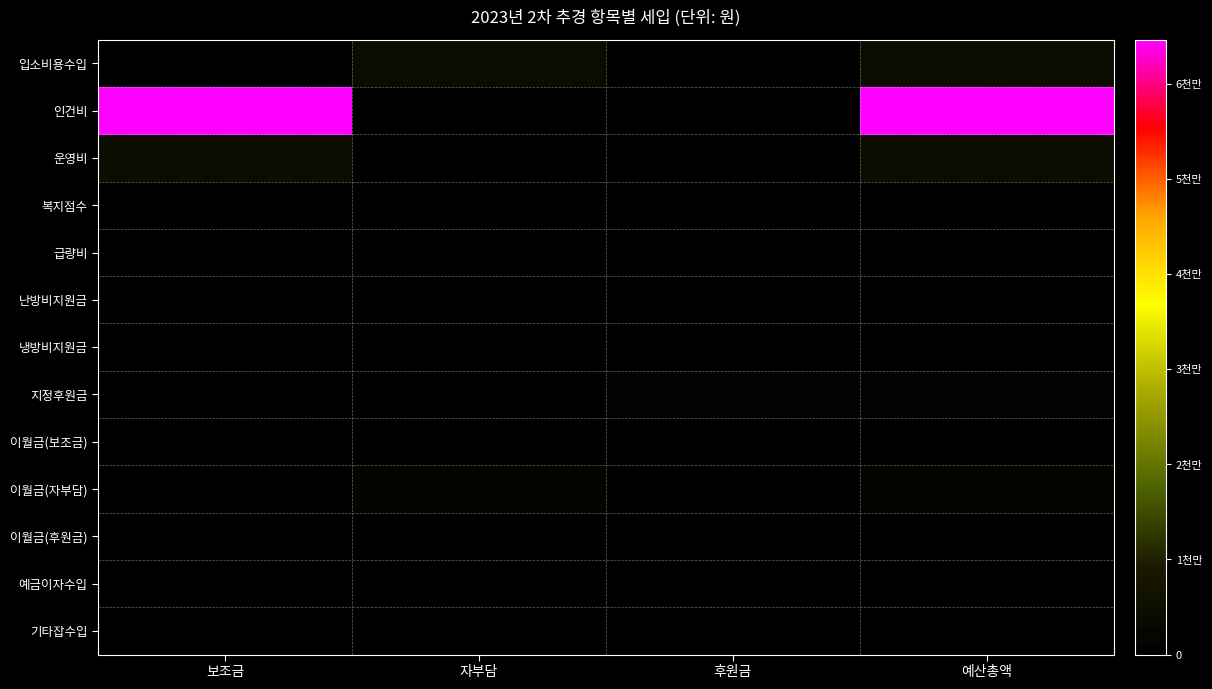

Reading left to right, what are all the values shown in this chart?

입소비용수입: 보조금=0	자부담=4150000	후원금=0	예산총액=4250000
인건비: 보조금=64633940	자부담=0	후원금=0	예산총액=64633940
운영비: 보조금=4503760	자부담=0	후원금=0	예산총액=4503760
복지점수: 보조금=350000	자부담=0	후원금=0	예산총액=350000
급량비: 보조금=450000	자부담=0	후원금=0	예산총액=450000
난방비지원금: 보조금=600000	자부담=0	후원금=0	예산총액=600000
냉방비지원금: 보조금=200000	자부담=0	후원금=0	예산총액=200000
지정후원금: 보조금=0	자부담=0	후원금=1000000	예산총액=1000000
이월금(보조금): 보조금=0	자부담=0	후원금=0	예산총액=0
이월금(자부담): 보조금=0	자부담=2176000	후원금=0	예산총액=2176000
이월금(후원금): 보조금=0	자부담=0	후원금=0	예산총액=0
예금이자수입: 보조금=3000	자부담=1000	후원금=0	예산총액=4000
기타잡수입: 보조금=0	자부담=440000	후원금=0	예산총액=440000